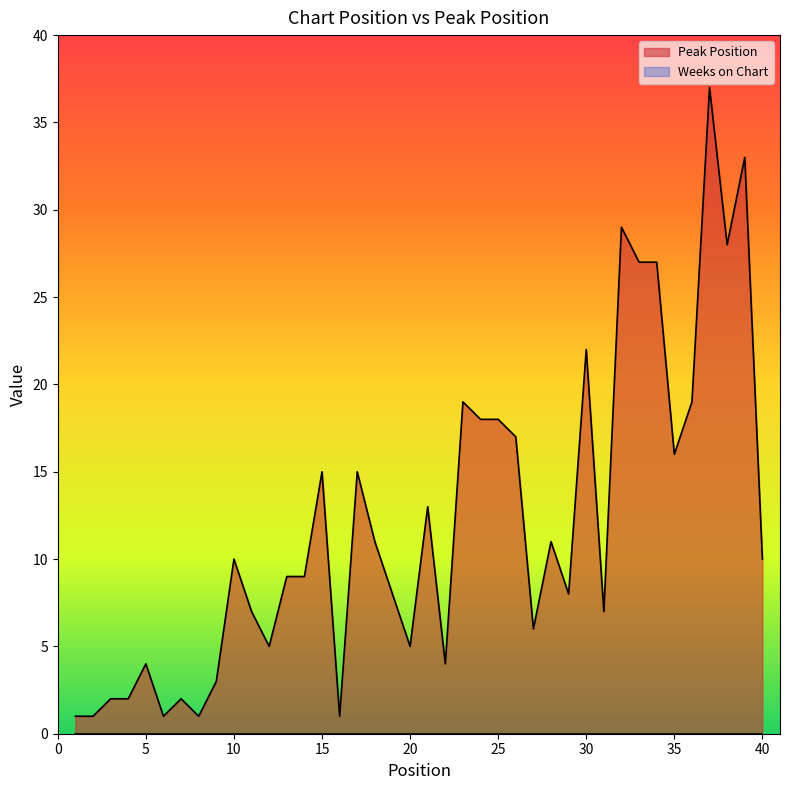

How many categories are shown in the chart?

40